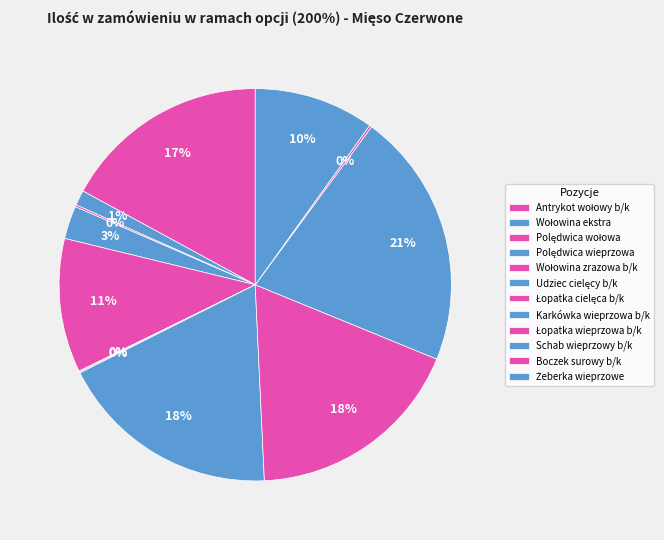

The Łopatka cielęca b/k slice represents 1% of the pie. True or false?

False